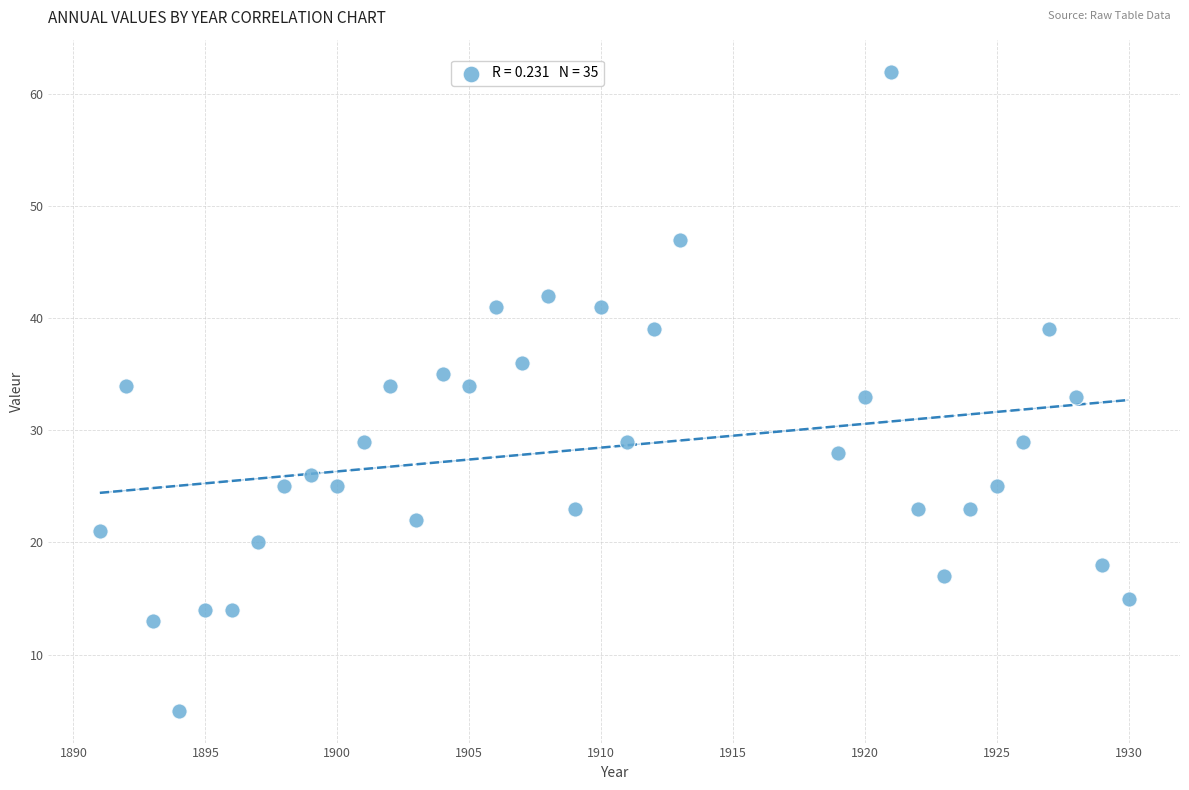

What is the range of Y values (max minus min)?

57